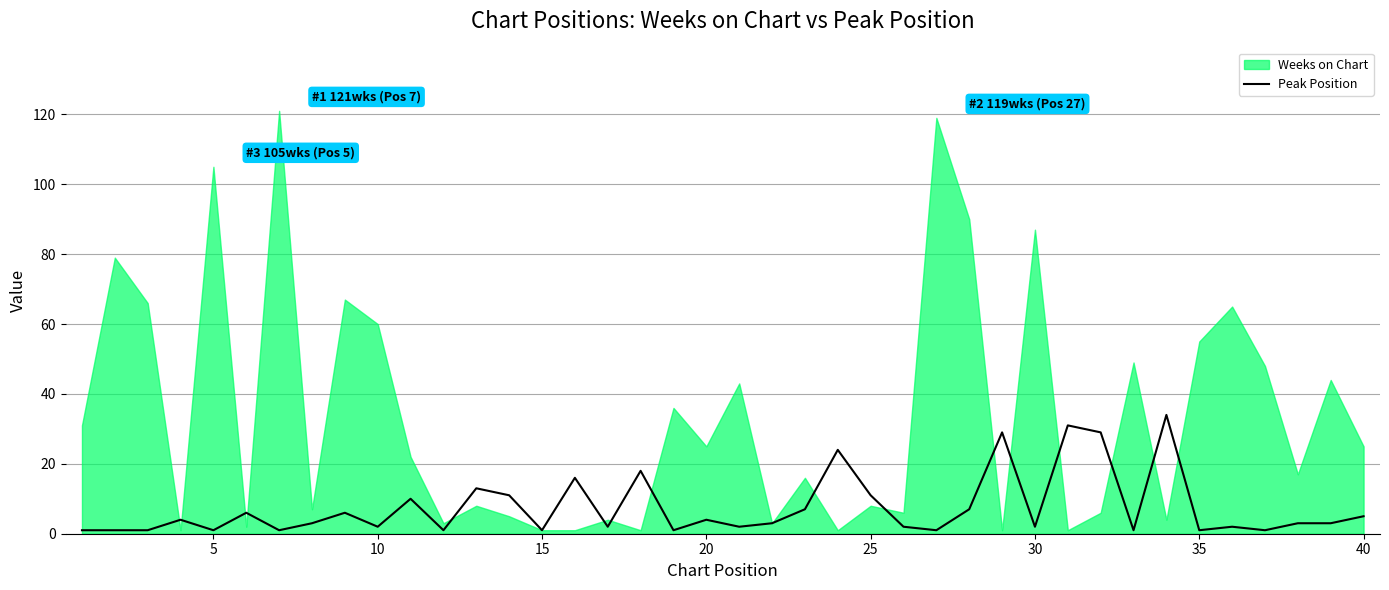

Is it true that Peak Position equals 1 at 15?

True